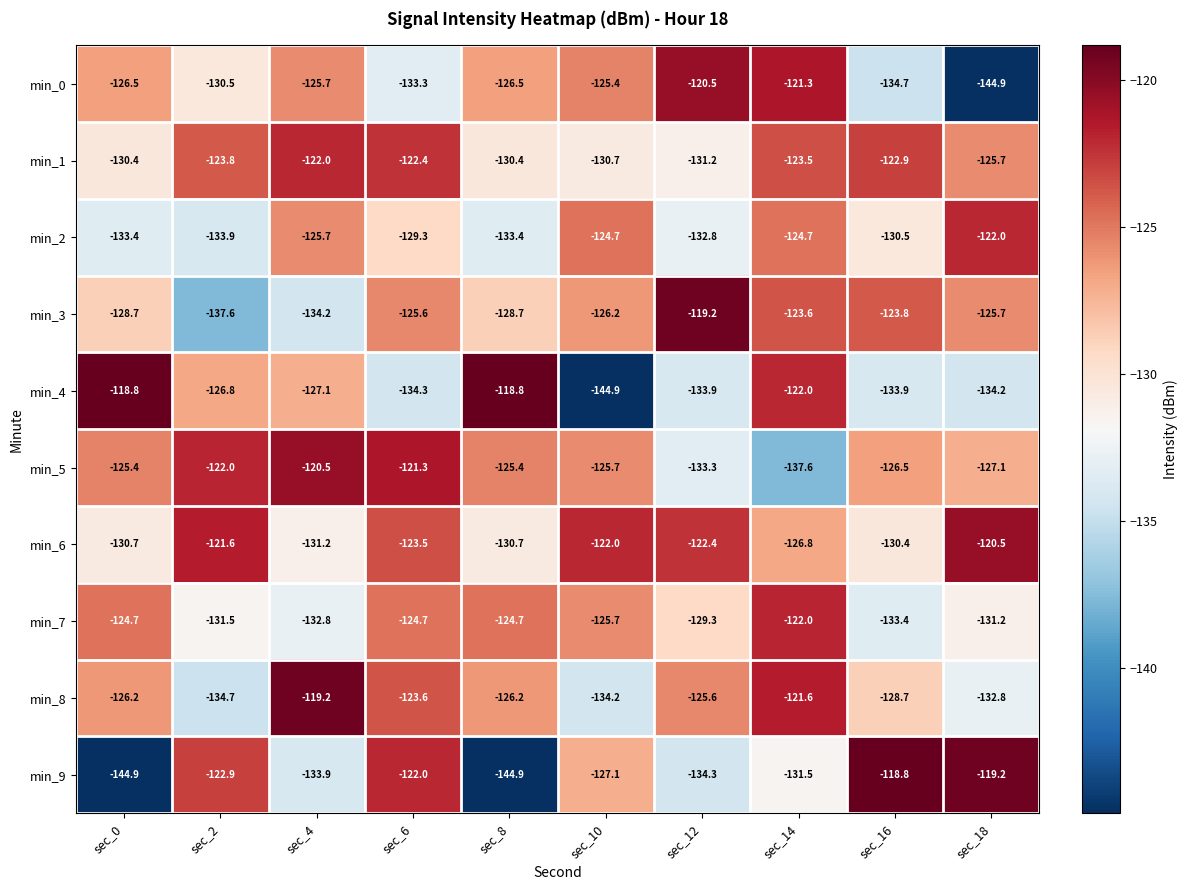

What is the total value across all series at sec_2?

-1285.3